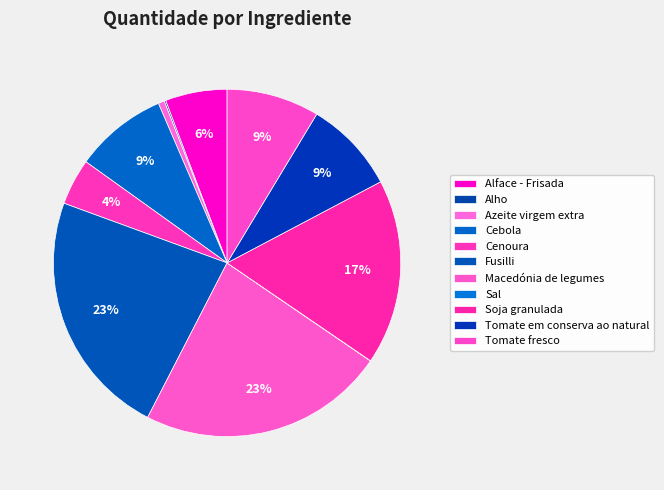

Rank the categories by value from lowest to highest.

Sal, Alho, Azeite virgem extra, Cenoura, Alface - Frisada, Cebola, Tomate em conserva ao natural, Tomate fresco, Soja granulada, Fusilli, Macedónia de legumes